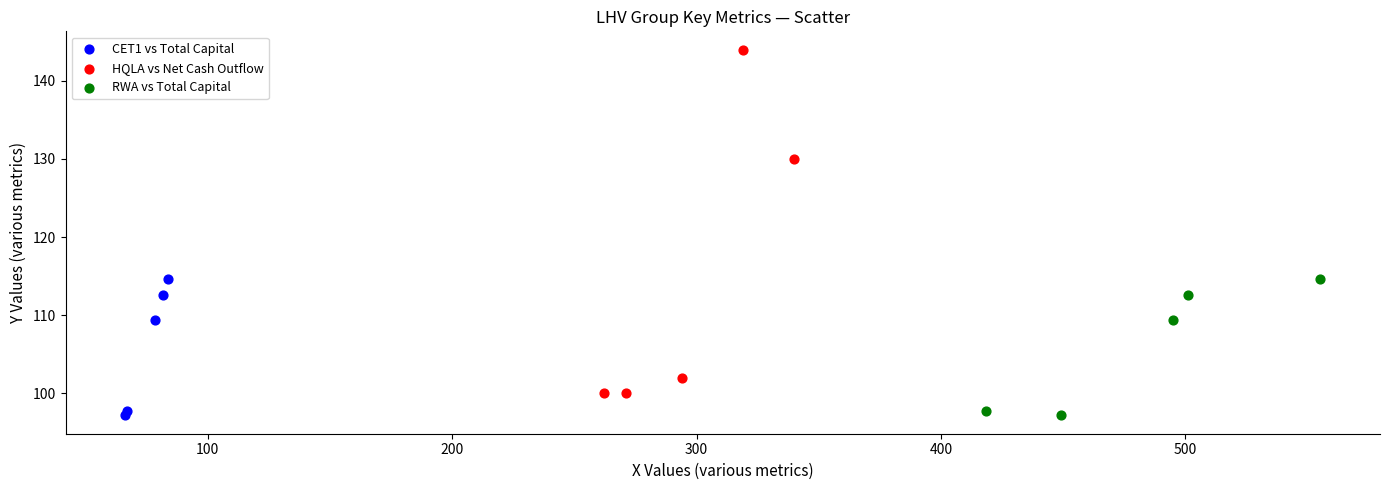

Which series reaches the maximum Y coordinate?

HQLA vs Net Cash Outflow